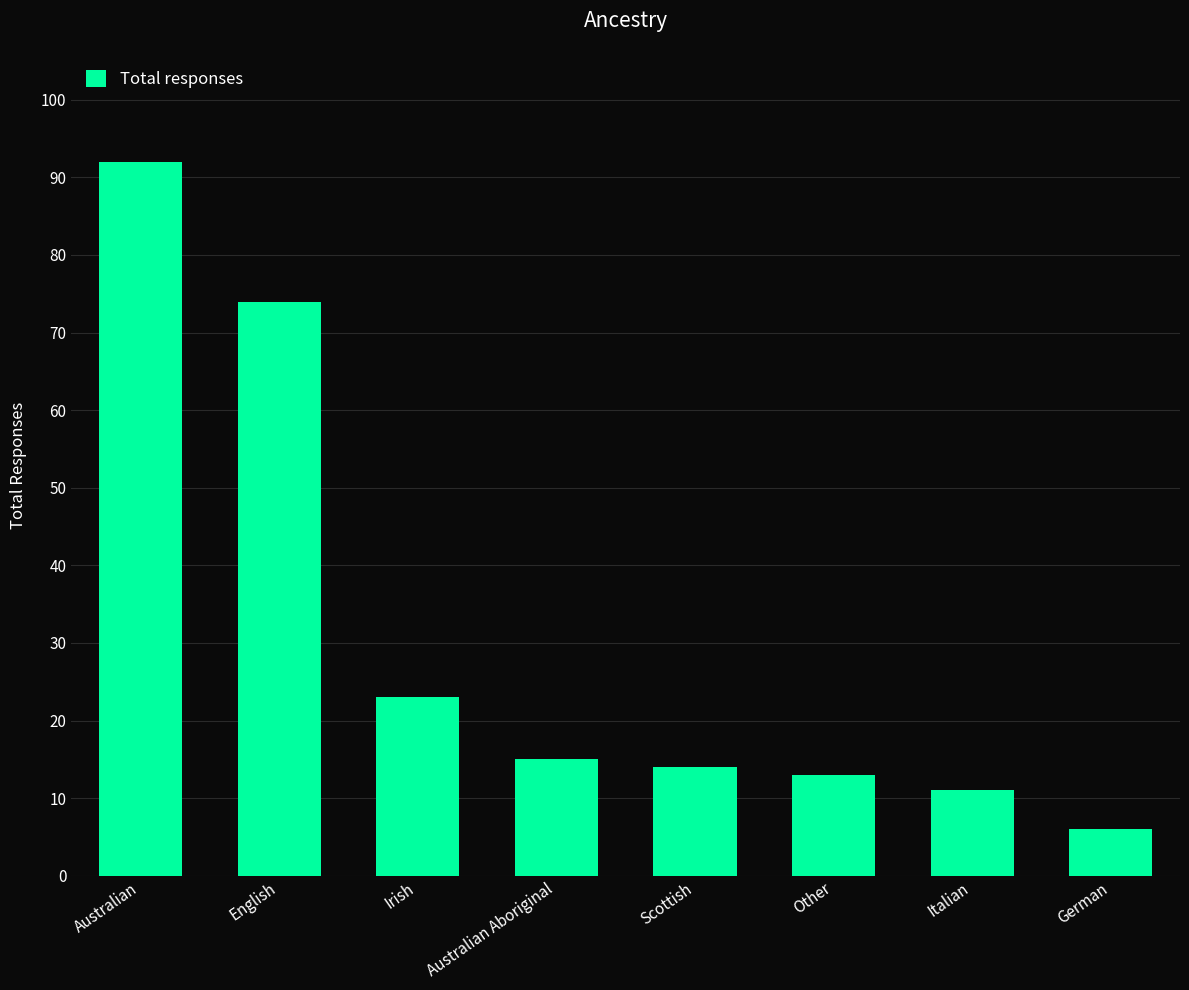

At which label is the value closest to 49?

English